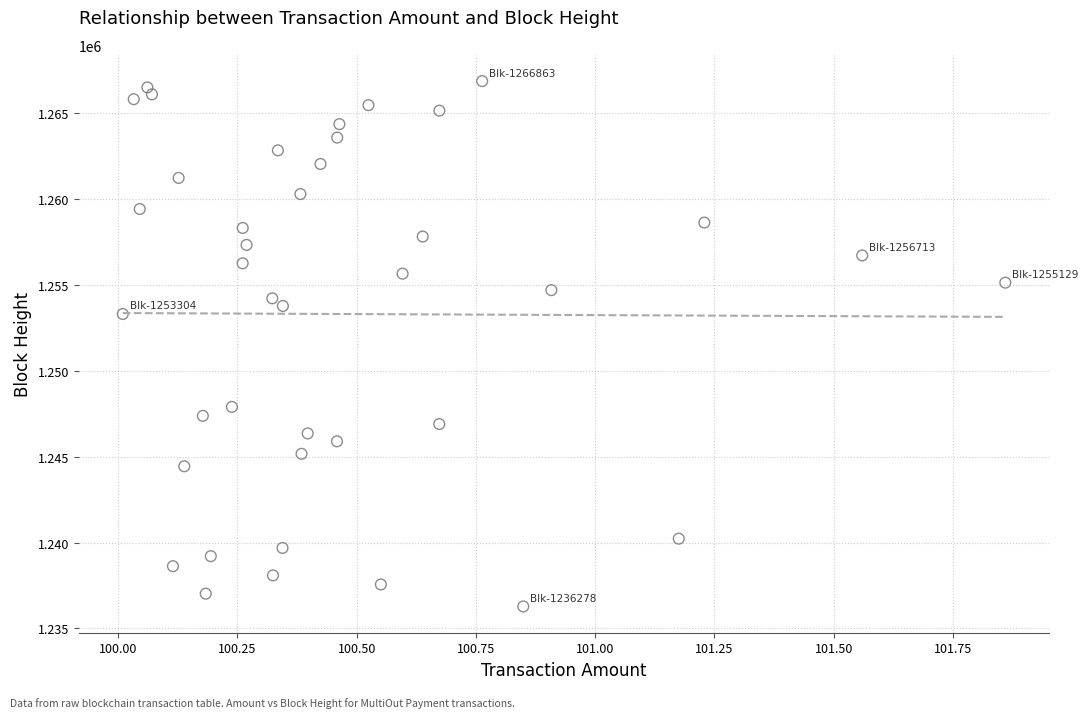

What is the range of Y values (max minus min)?

30585